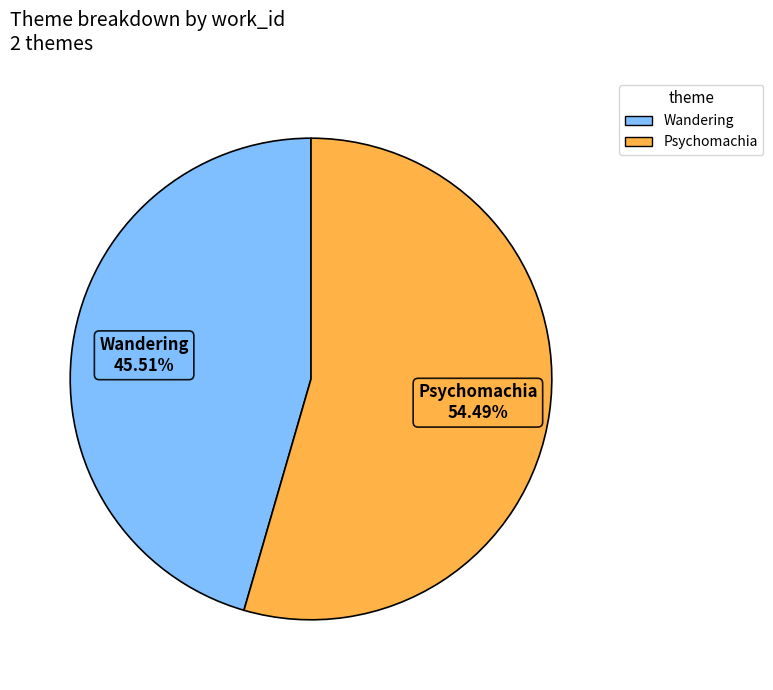

Which slice is the largest?

Psychomachia